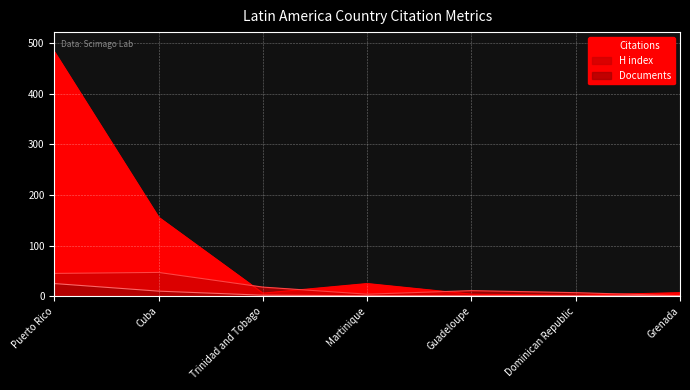

What is the label of the 5th point from the right?

Trinidad and Tobago